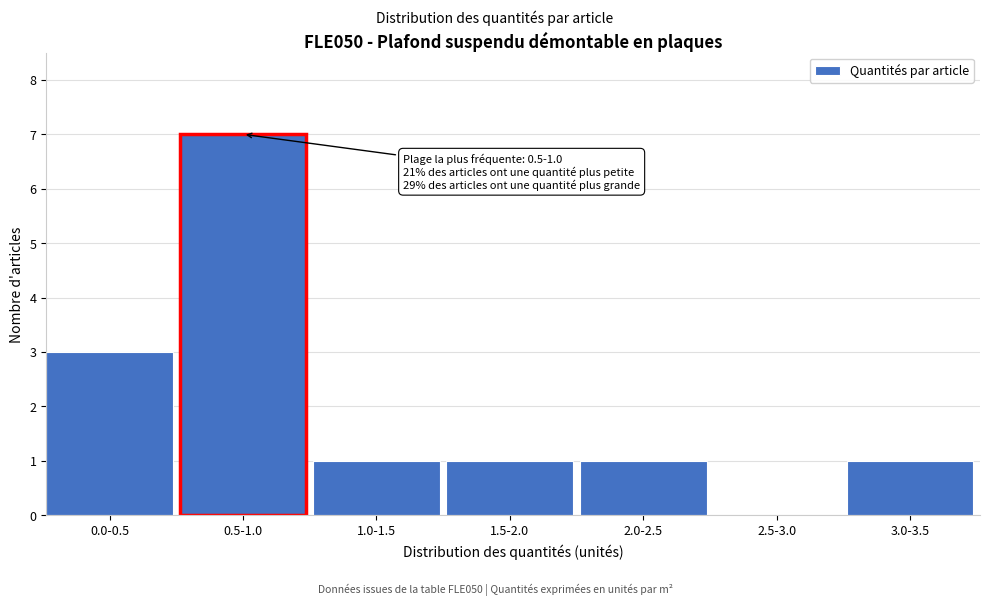

Reading left to right, what are all the values shown in this chart?

0.0-0.5=3	0.5-1.0=7	1.0-1.5=1	1.5-2.0=1	2.0-2.5=1	2.5-3.0=0	3.0-3.5=1